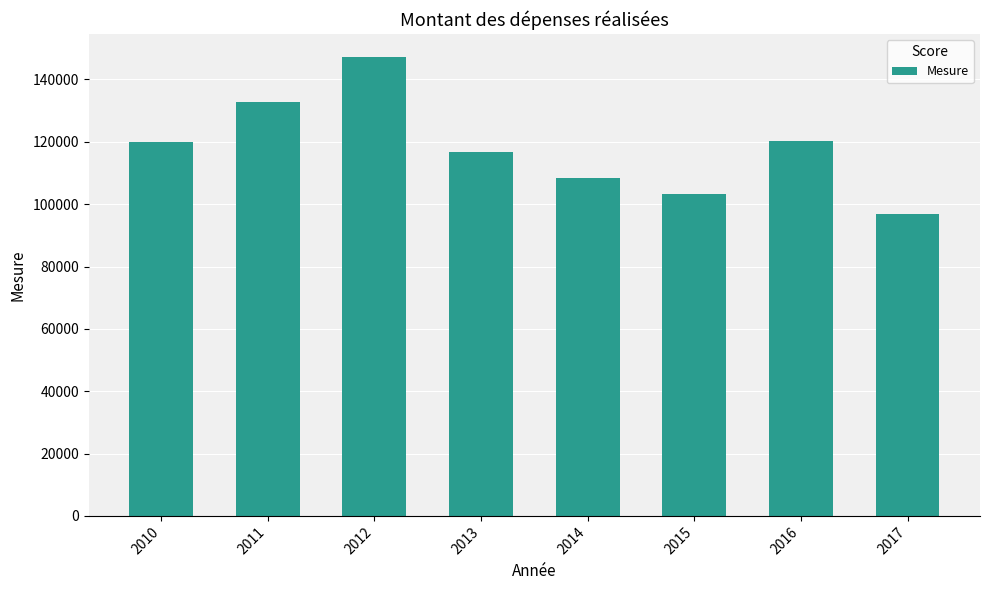

What is the maximum value shown in the chart?

147221